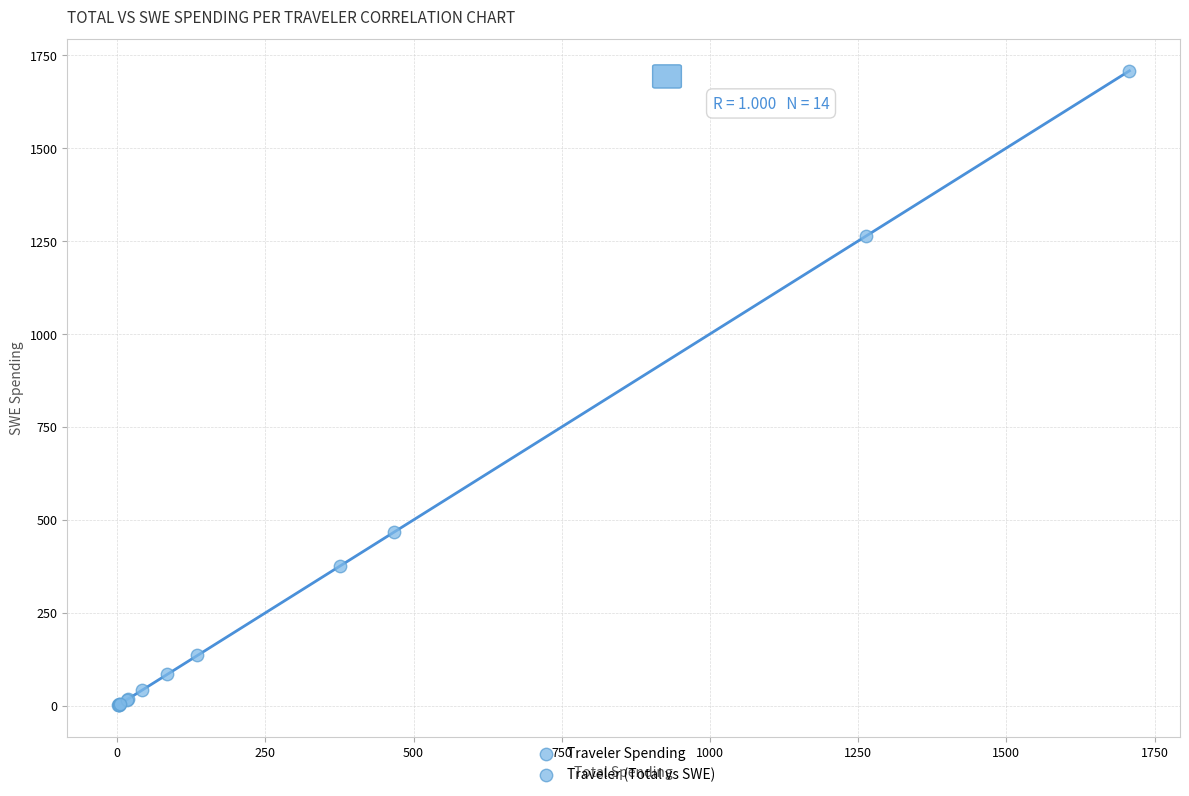

What Y value in the scatter plot is closest to 854?

467.2